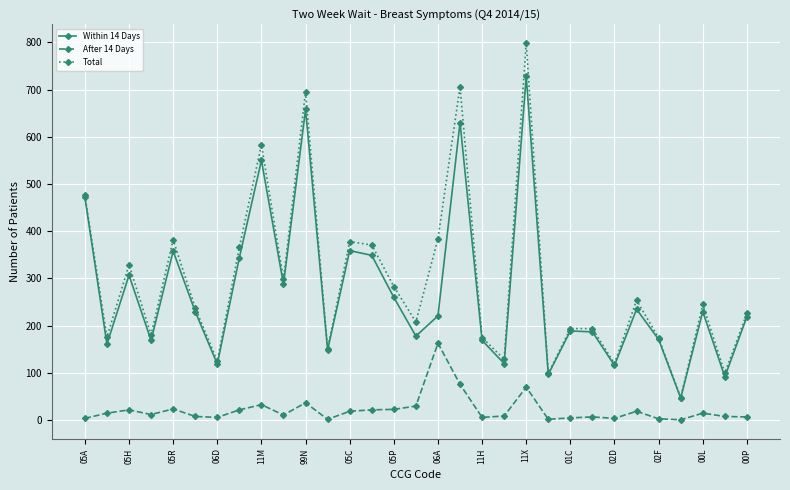

True or false: After 14 Days has more than 2 interior local peaks.

True